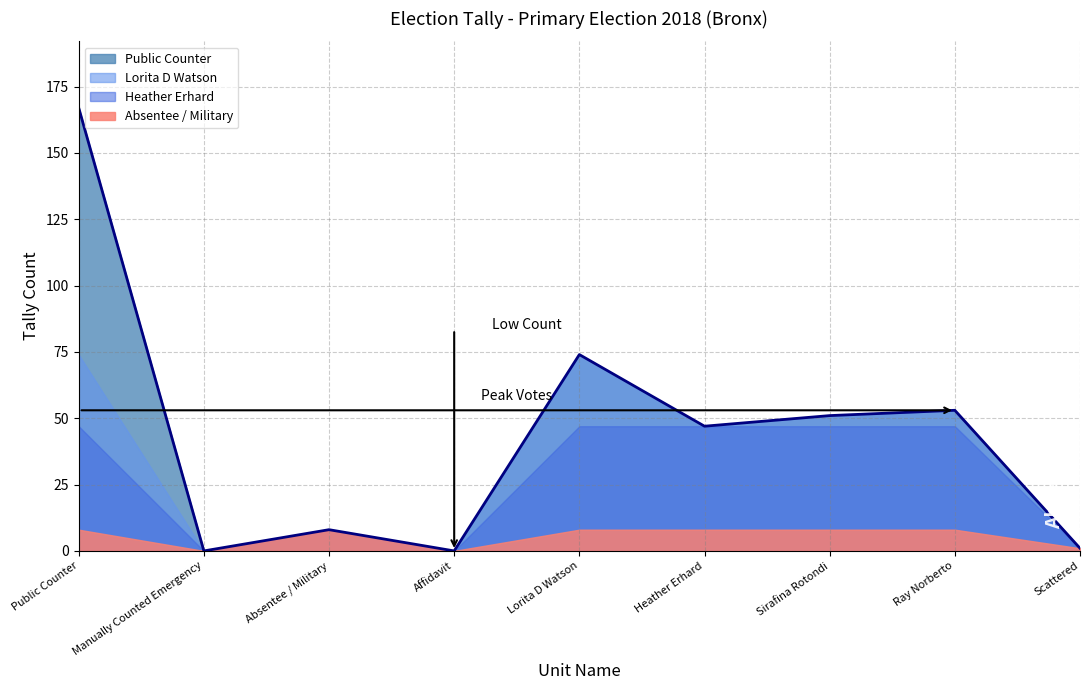

What is the difference between the second highest and minimum values in the Lorita D Watson series?

74